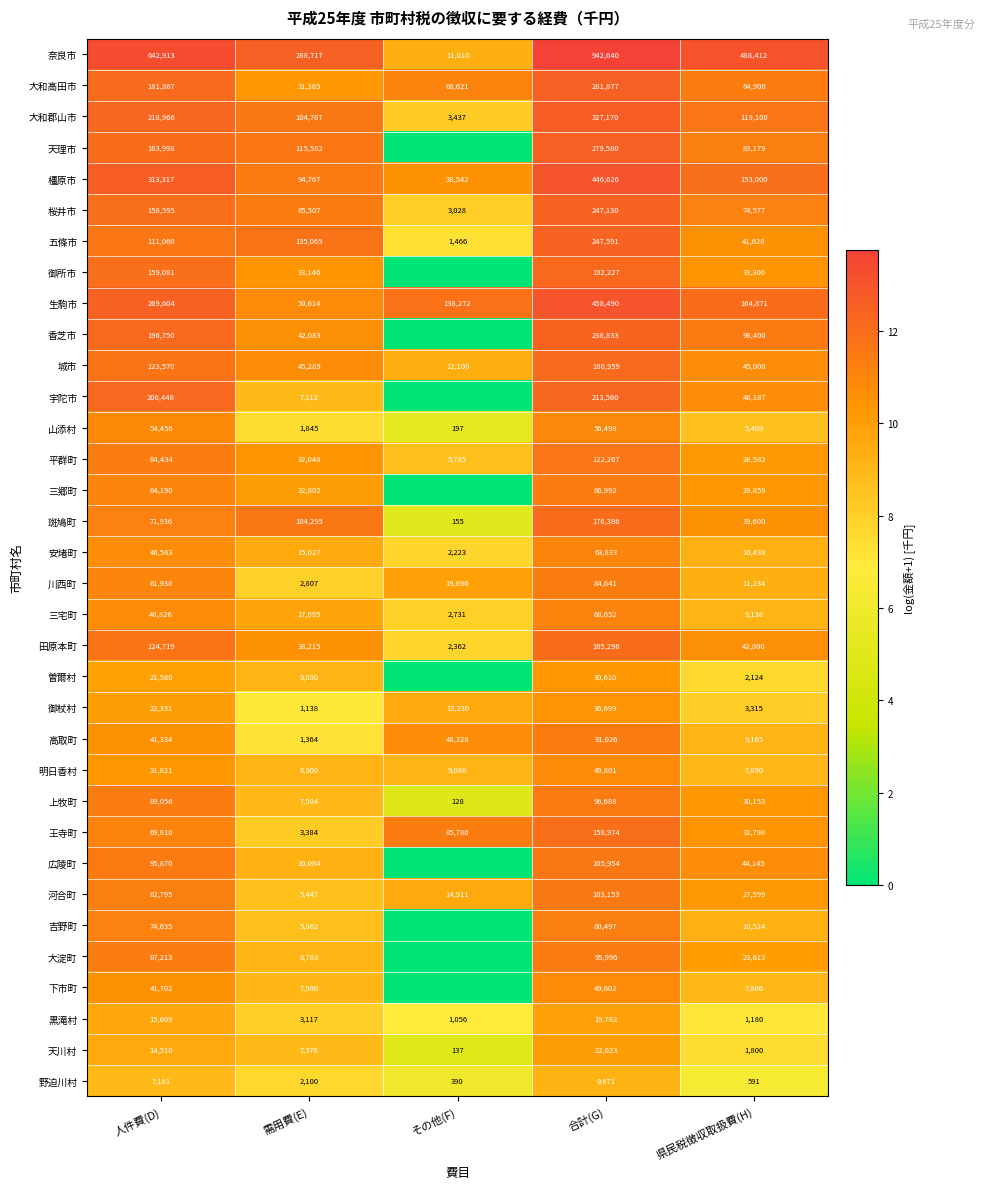

At which label is 山添村 closest to 28347?

県民税徴収取扱費(H)